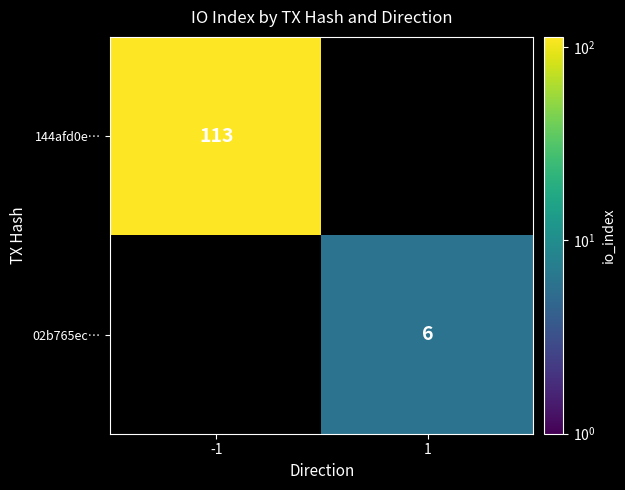

True or false: 144afd0e… has a value of 62 at -1.

False